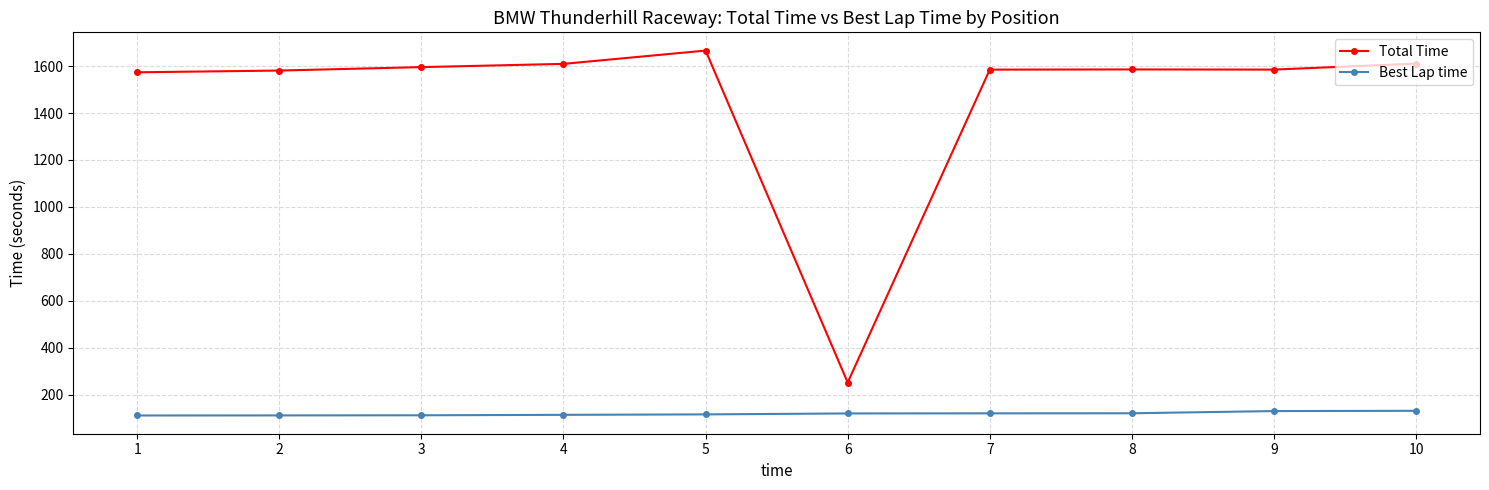

What is the lowest value of the Best Lap time series?

110.6